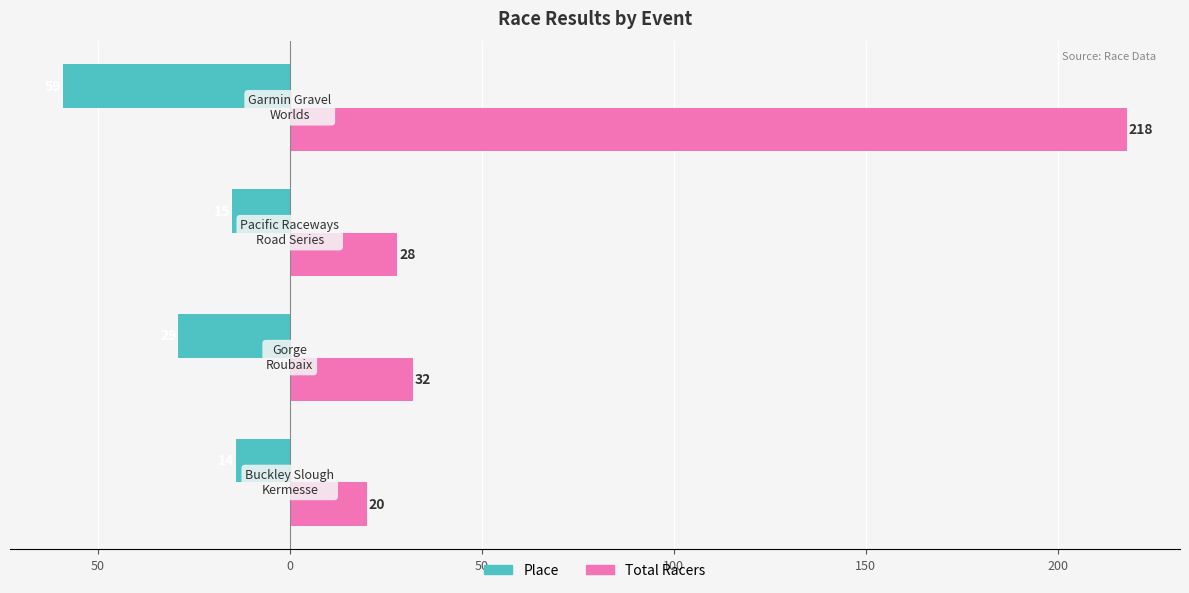

What is the minimum value for Total Racers?

20